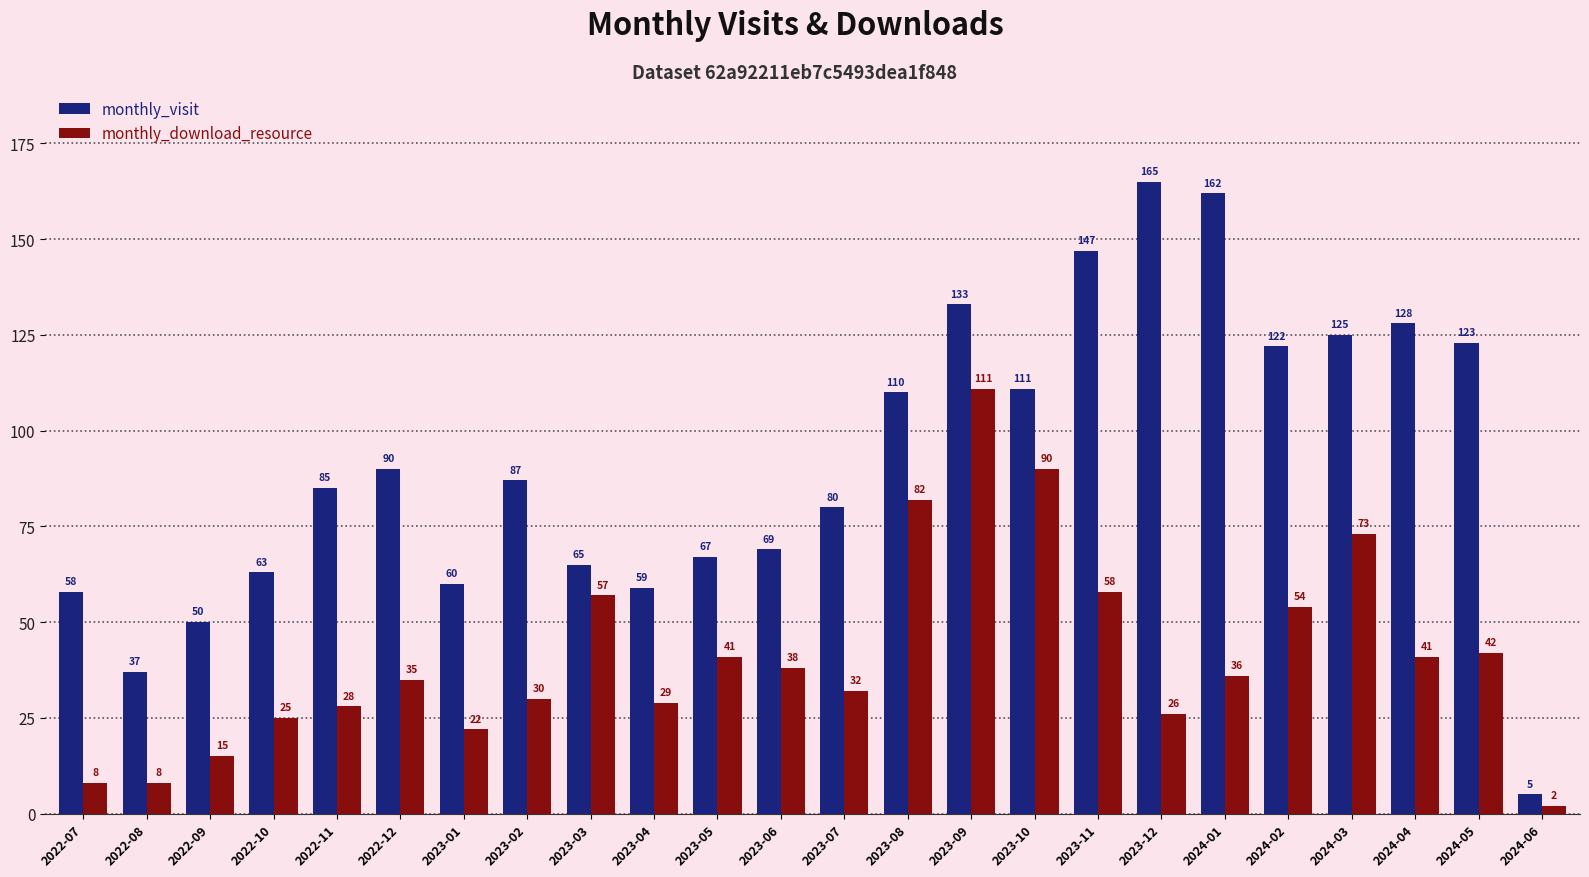

Is it true that monthly_visit equals 85 at 2022-11?

True